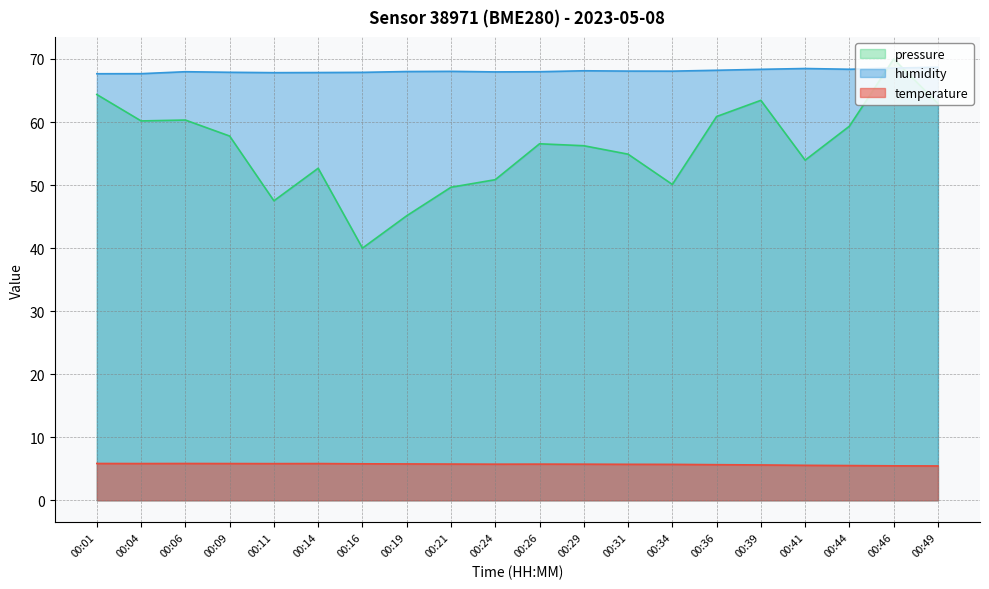

Is the value of humidity at 00:36 greater than the value of pressure_scaled at 00:04?

Yes